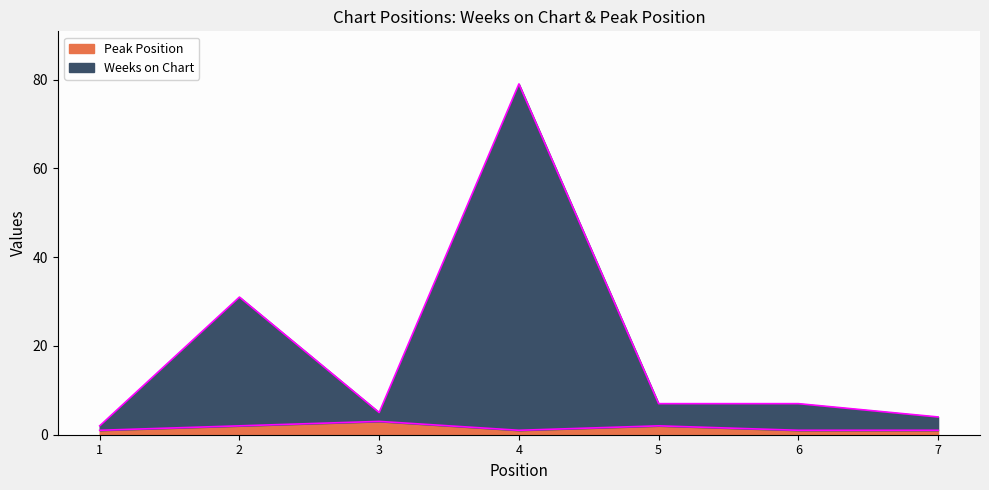

Reading left to right, transcribe all the data shown in this chart.

Weeks on Chart: 1=2	2=31	3=5	4=79	5=7	6=7	7=4
Peak Position: 1=1	2=2	3=3	4=1	5=2	6=1	7=1